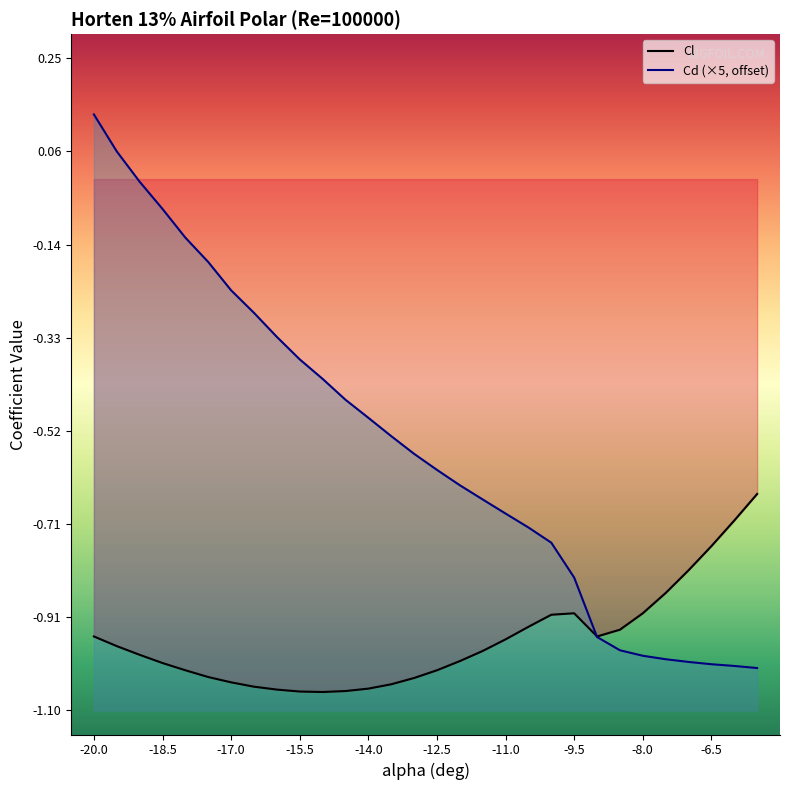

What is the spread (max minus min) of values at -6.0?

0.3